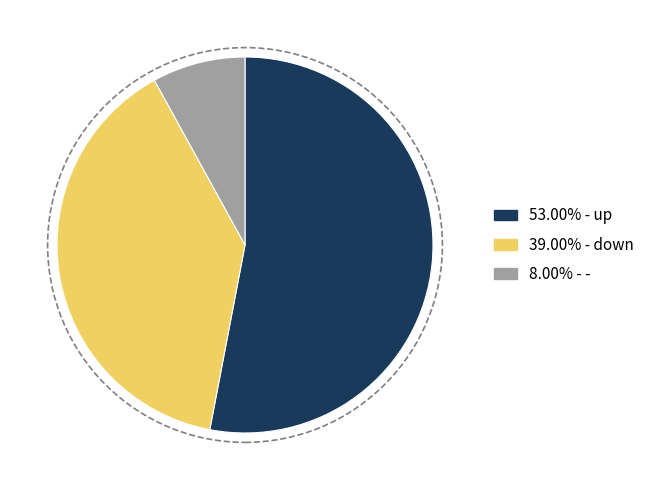

Count the number of slices in the pie.

3